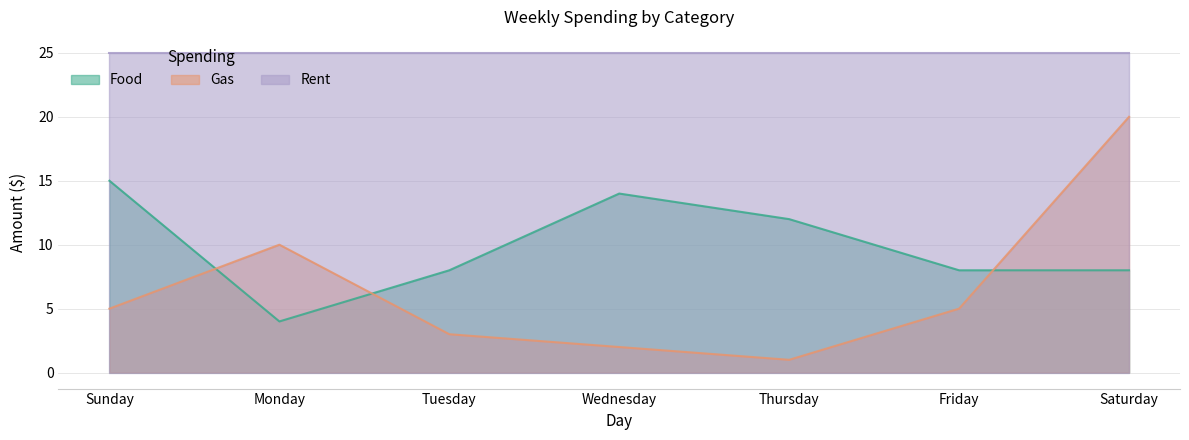

Does the chart display data point markers on the line(s)?

No